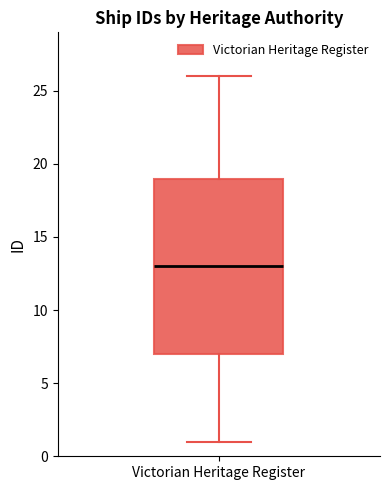

Where does the median line of the box for Victorian Heritage Register sit on the y-axis? The values are not printed on the chart, so give them approximately, as read against the axis.

13